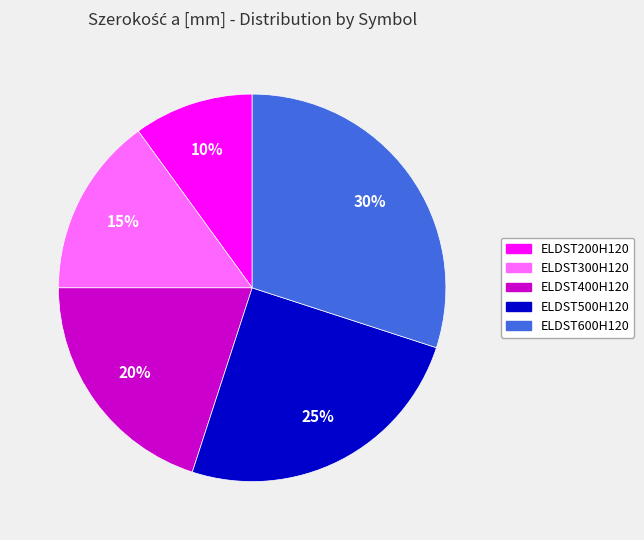

Do ELDST300H120 and ELDST500H120 together represent more than half of the pie?

No